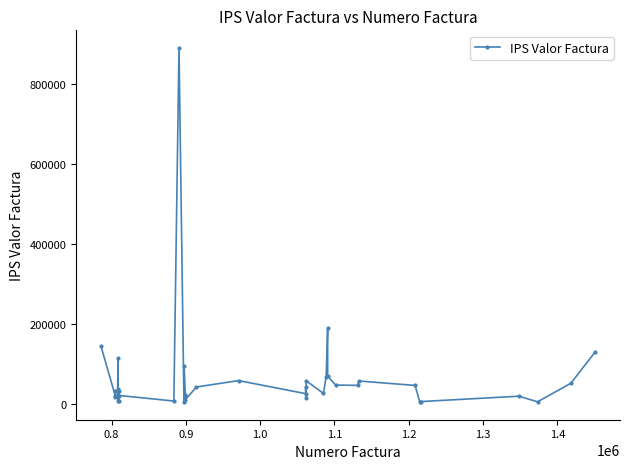

What is the difference between the maximum and minimum values?

887094